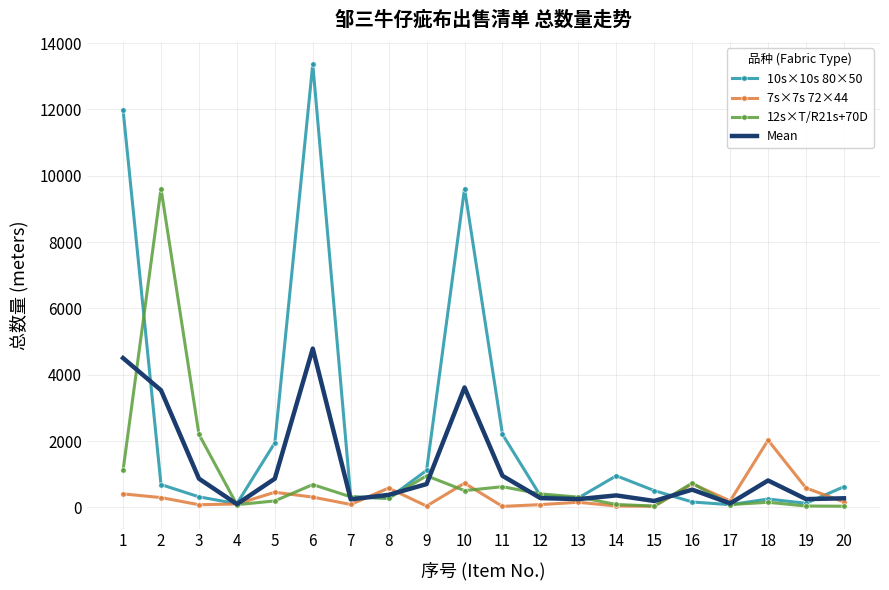

Is the value of 10s×10s 80×50 at 10 greater than the value of 7s×7s 72×44 at 7?

Yes